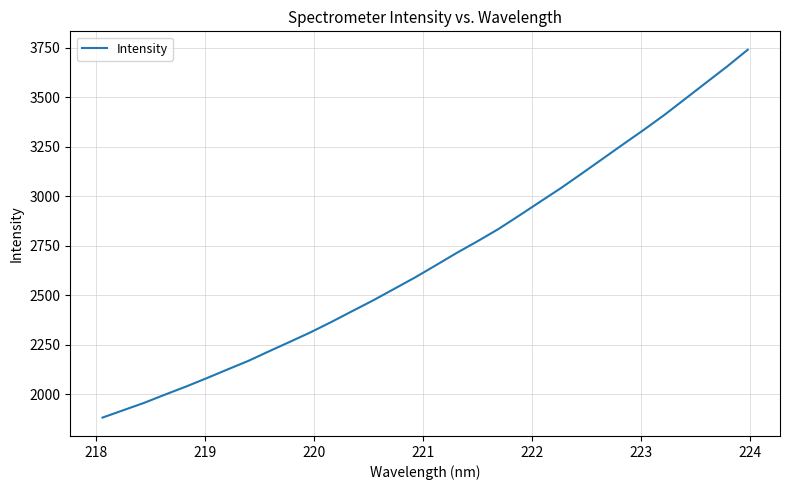

How many series are shown in this chart?

1